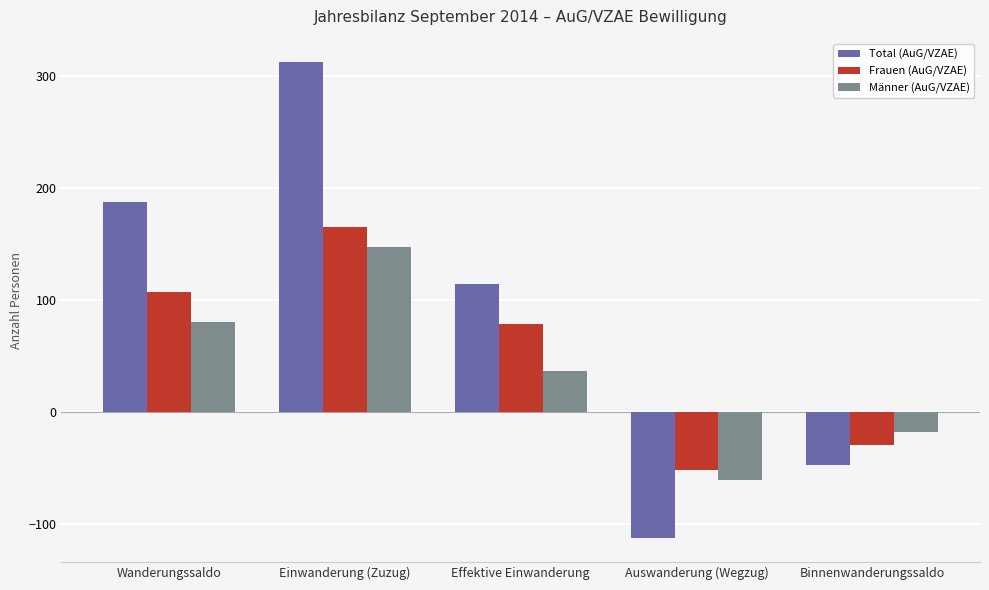

At which category does the chart reach its peak across all series?

Einwanderung (Zuzug)